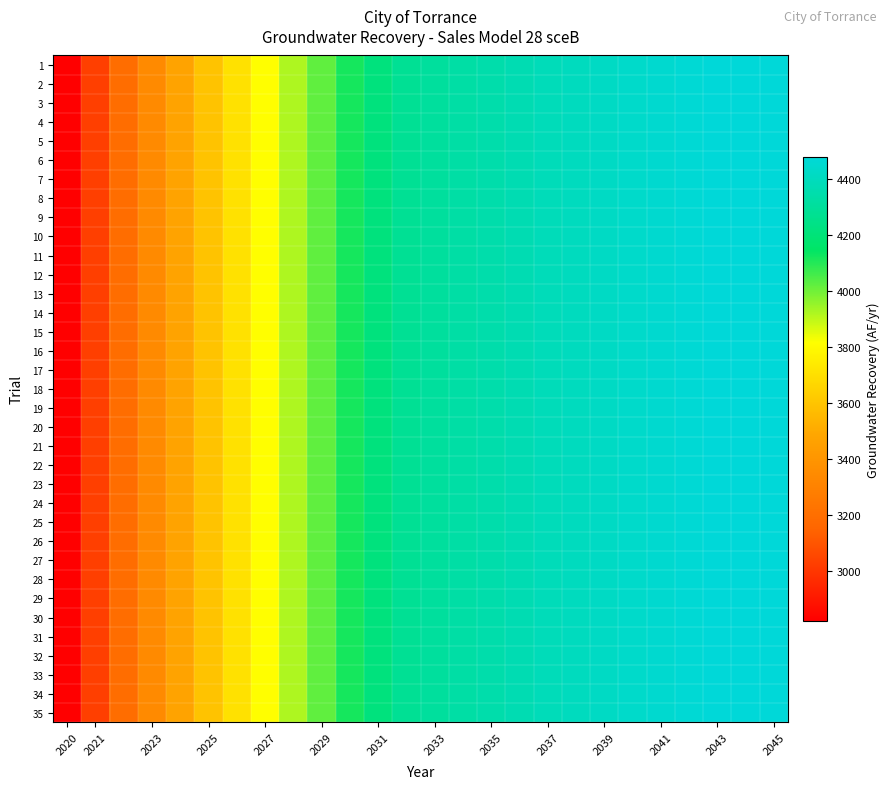

List the series in order of their peak value, lowest first.

1, 2, 3, 4, 5, 6, 7, 8, 9, 10, 11, 12, 13, 14, 15, 16, 17, 18, 19, 20, 21, 22, 23, 24, 25, 26, 27, 28, 29, 30, 31, 32, 33, 34, 35